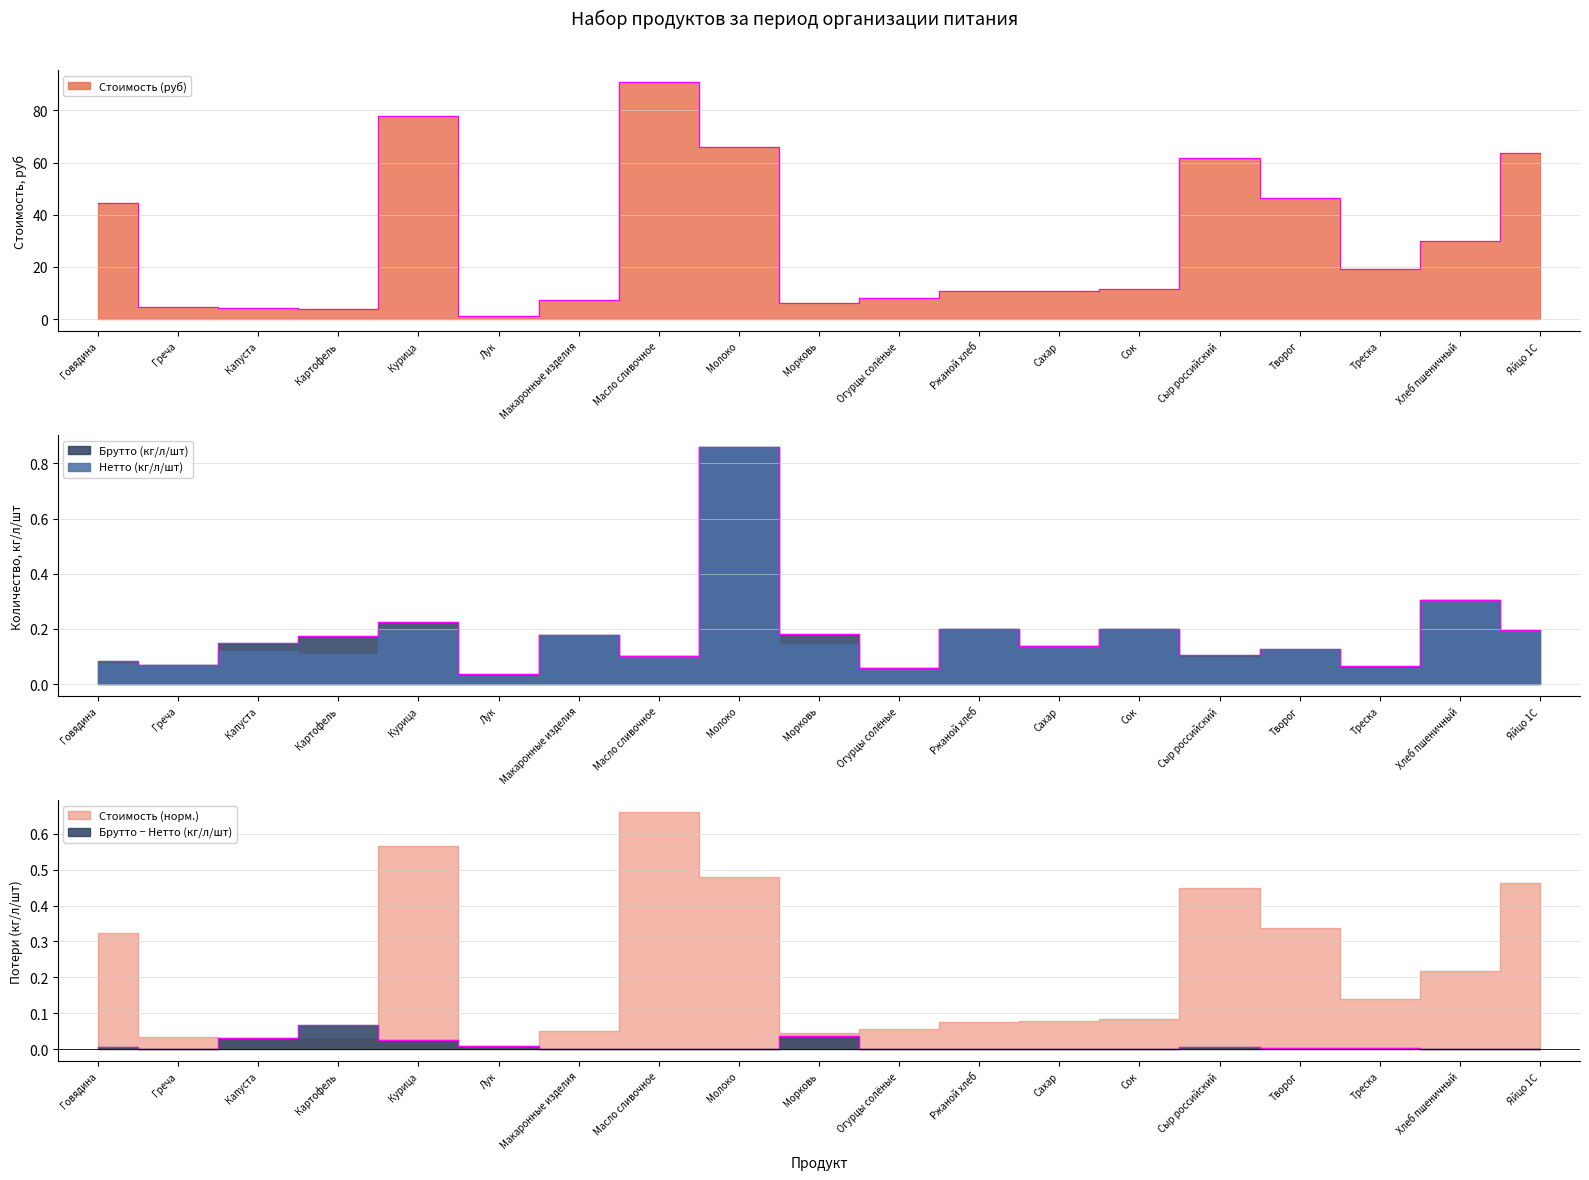

True or false: Брутто (кг/л/шт) has more than 1 points higher than both neighbors.

True